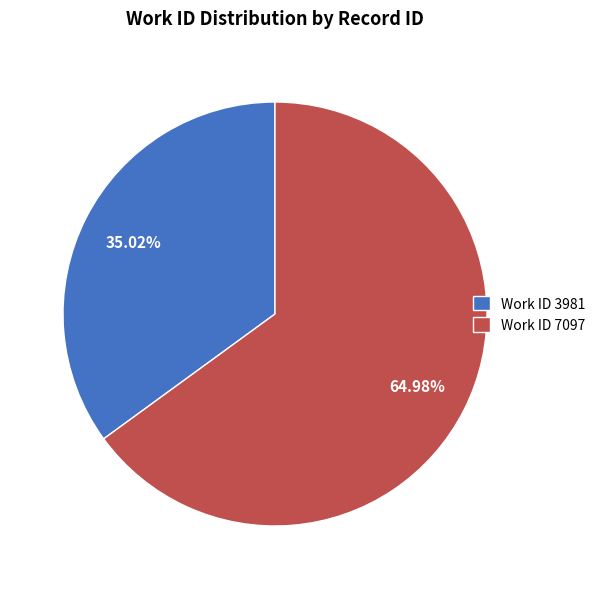

To the nearest percent, what is the difference between the largest and smallest slice percentages?

30%